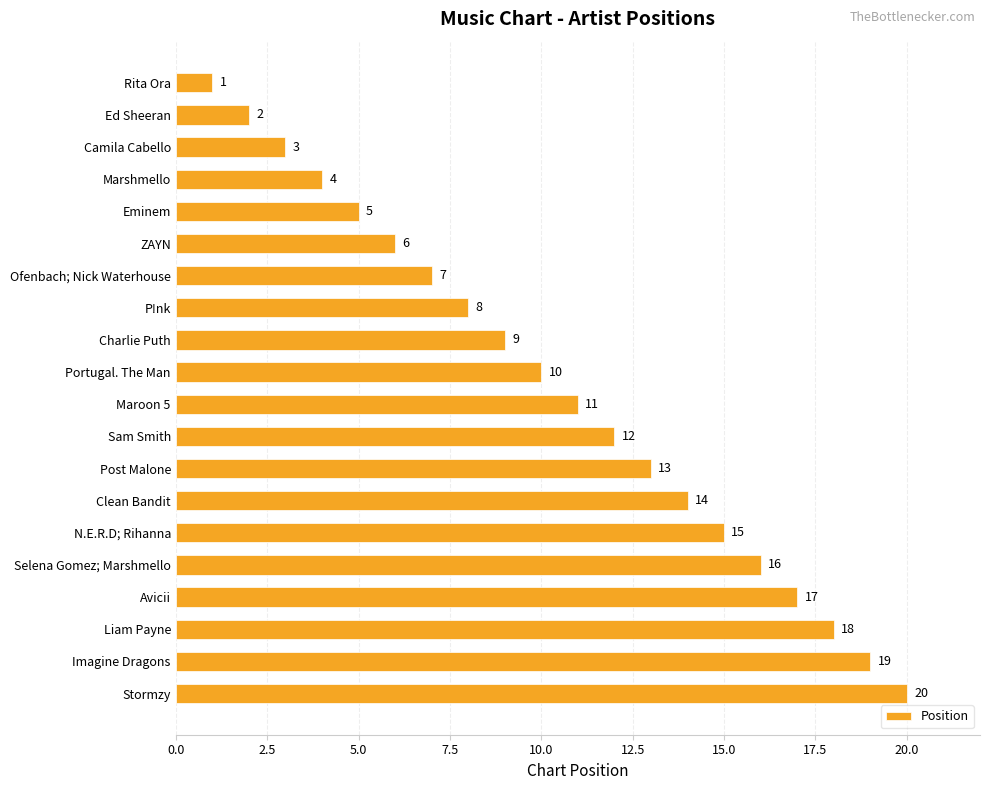

What is the change in value from Eminem to Charlie Puth?

+4